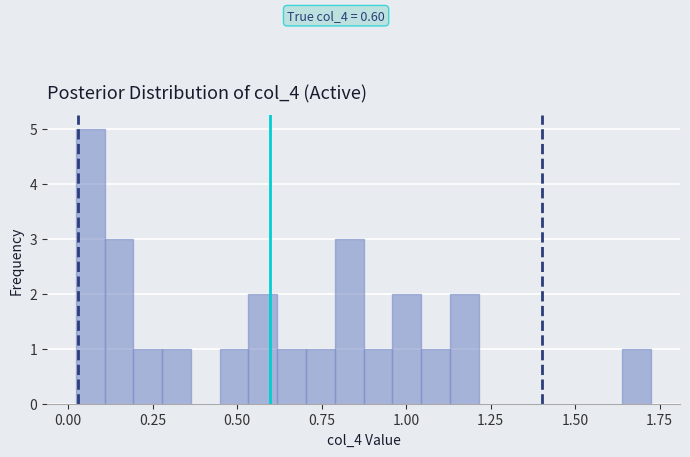

Around what value on the x-axis is the tallest bar? Give the approximate position of its centre, as read against the axis.

0.05